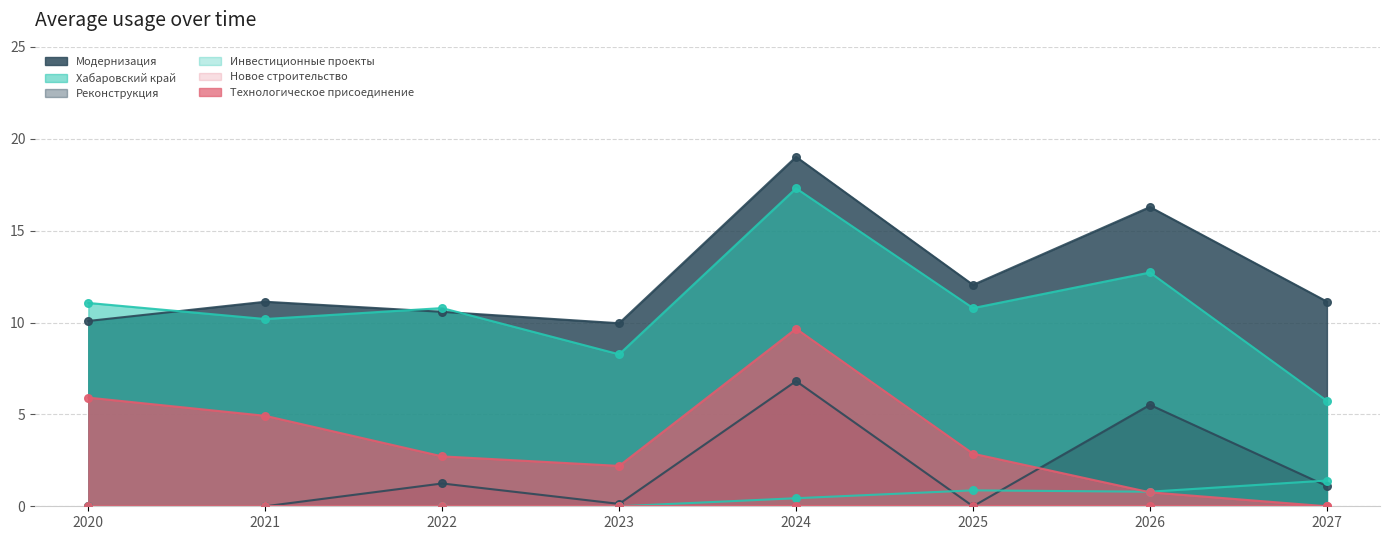

What is the total value across all series at 2022?

25.3